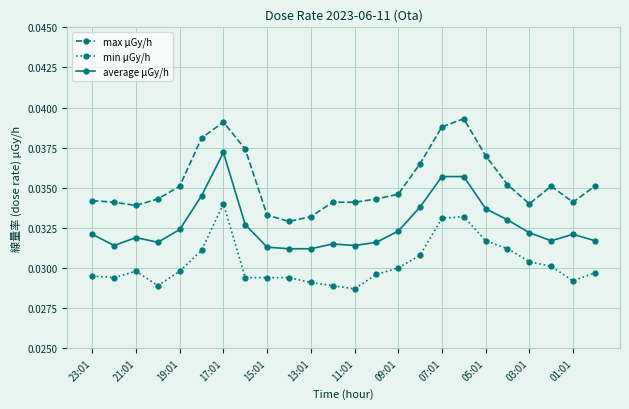

List the series in order of their overall mean, lowest first.

min μGy/h, average μGy/h, max μGy/h